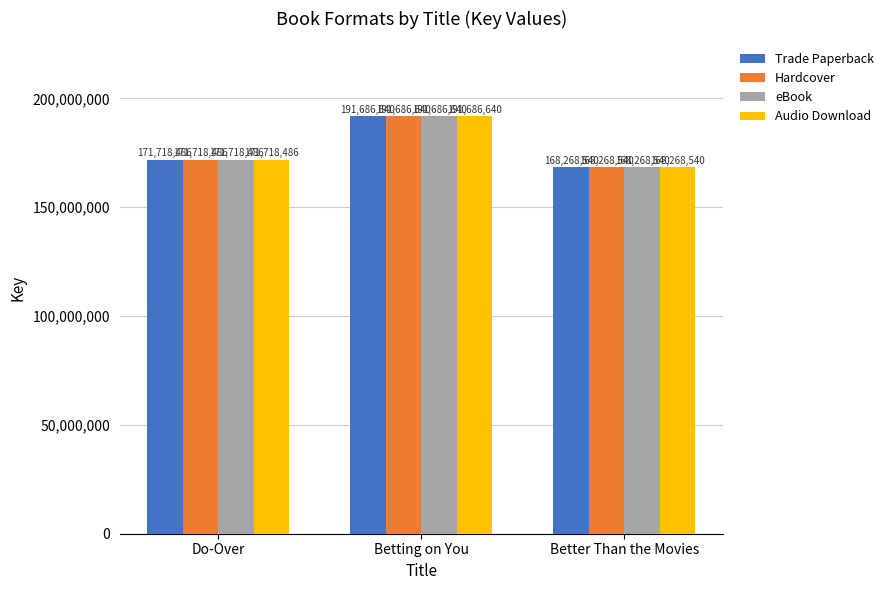

What is the sum of the Audio Download values at Do-Over and Betting on You?

363405126